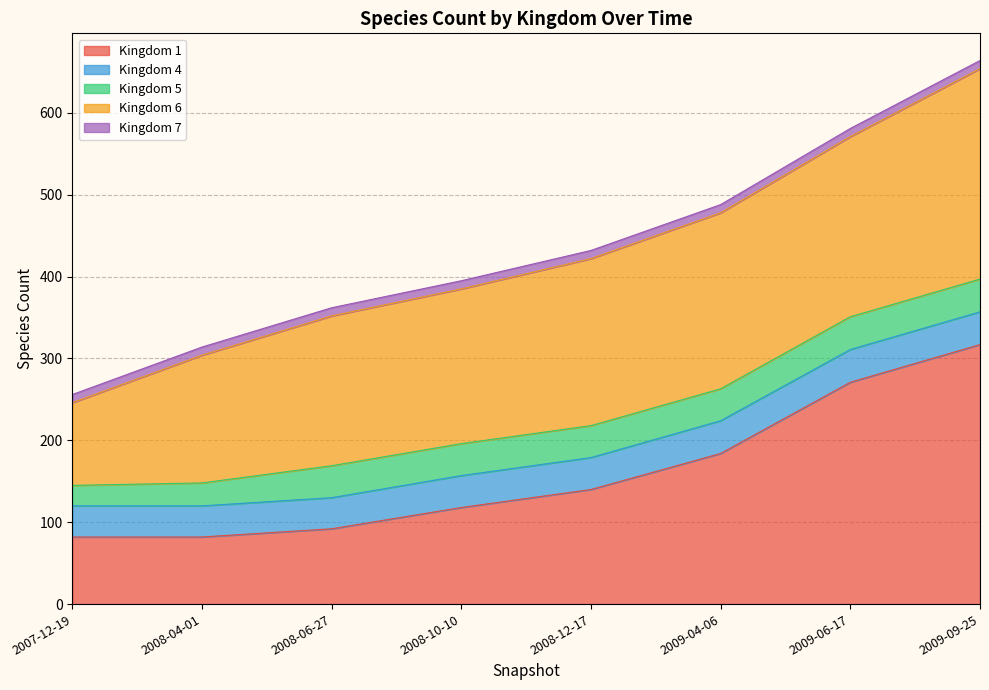

What are all the series names shown in the legend?

Kingdom 1, Kingdom 4, Kingdom 5, Kingdom 6, Kingdom 7